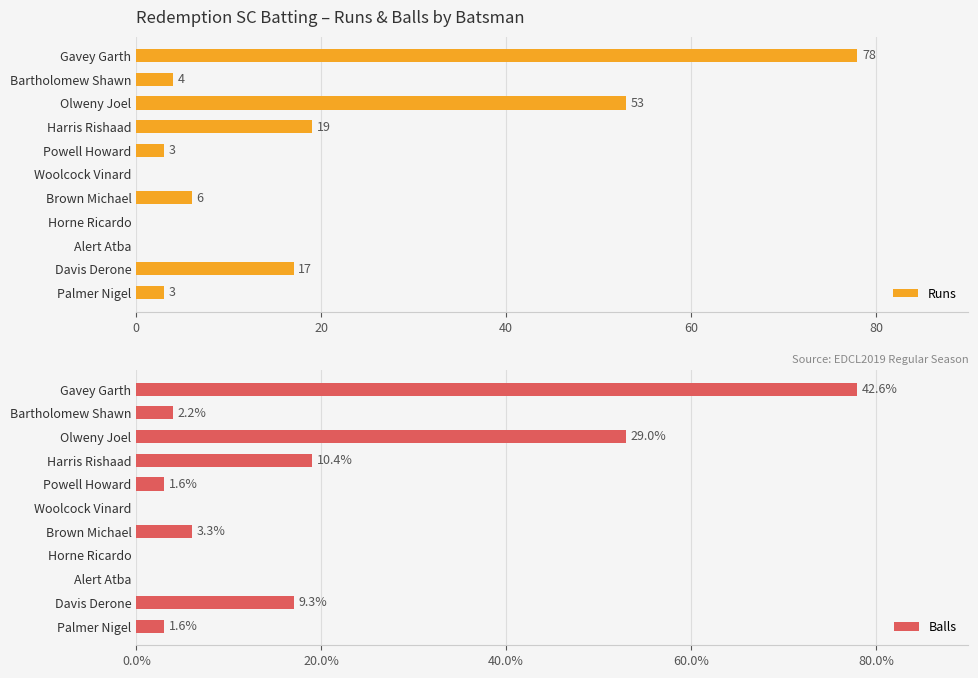

At how many categories does at least one series exceed 26?

2